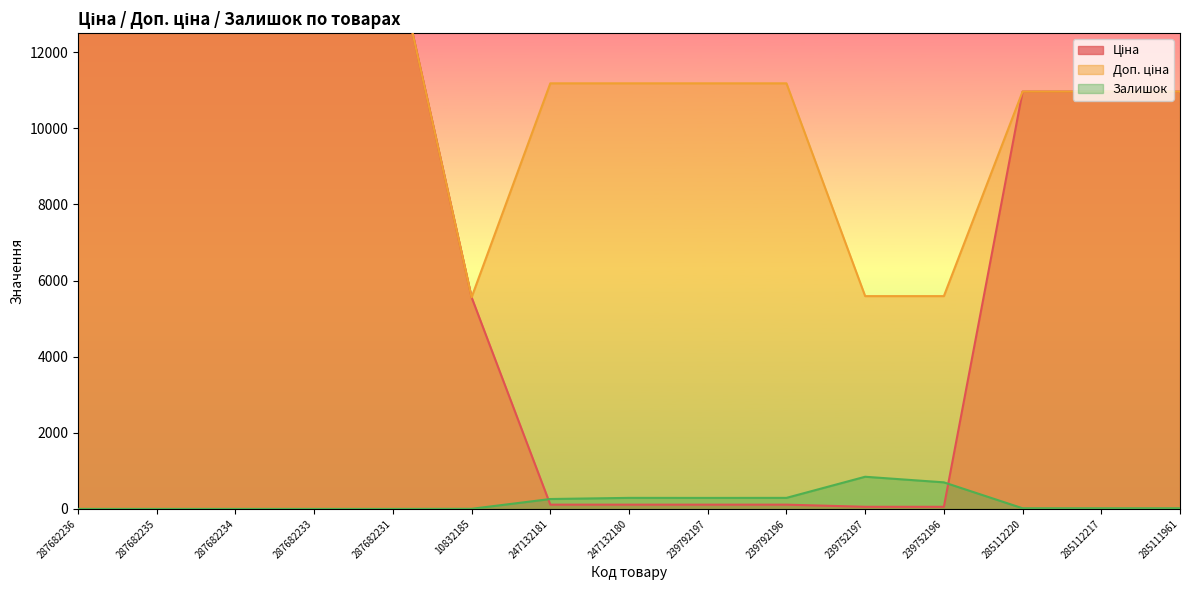

Does the chart have visible grid lines?

No